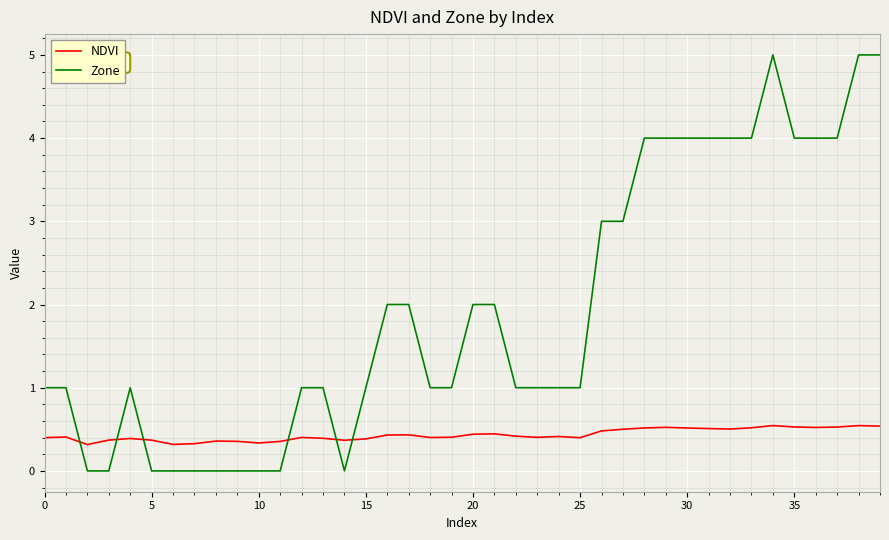

Which series ends up on top after the final intersection of Zone and NDVI?

Zone